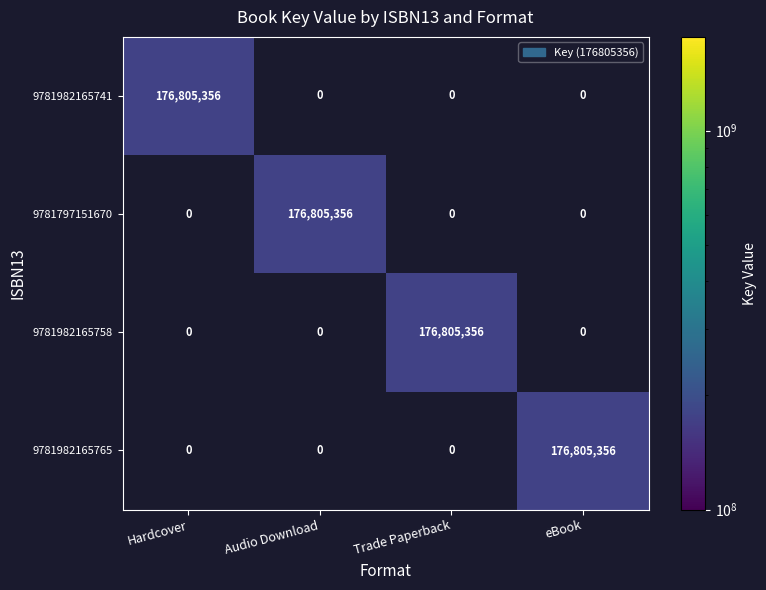

What is the maximum value shown in the chart?

176805356